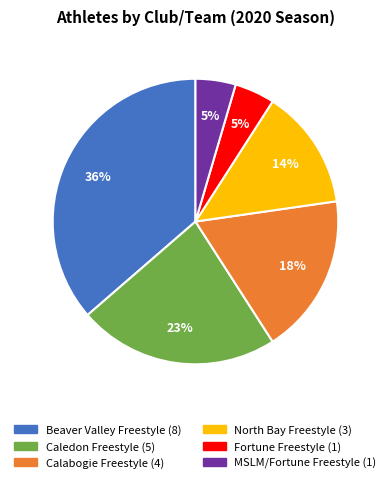

Does any single category account for the majority?

No